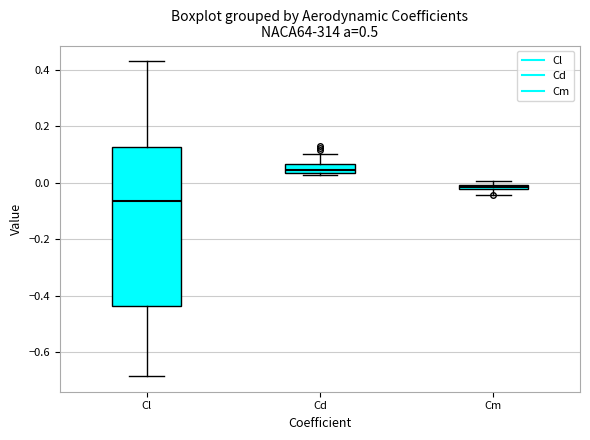

Which box's median line is the highest?

Cd